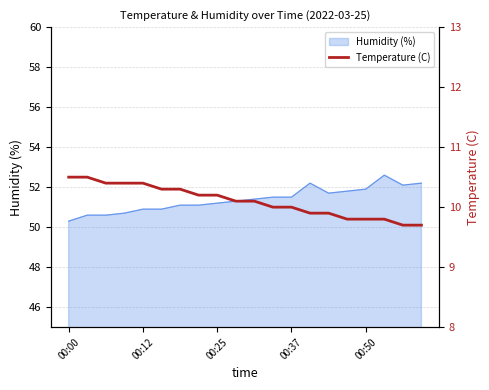

The chart shows a value of 10.1 at 9. True or false?

True